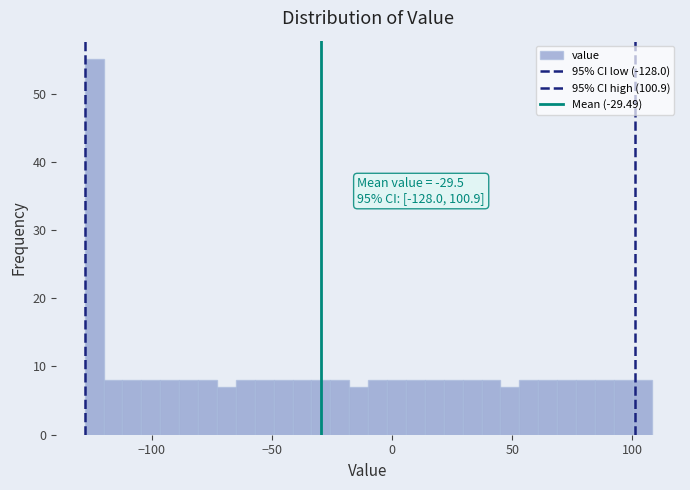

Around what value on the x-axis is the tallest bar? Give the approximate position of its centre, as read against the axis.

-125